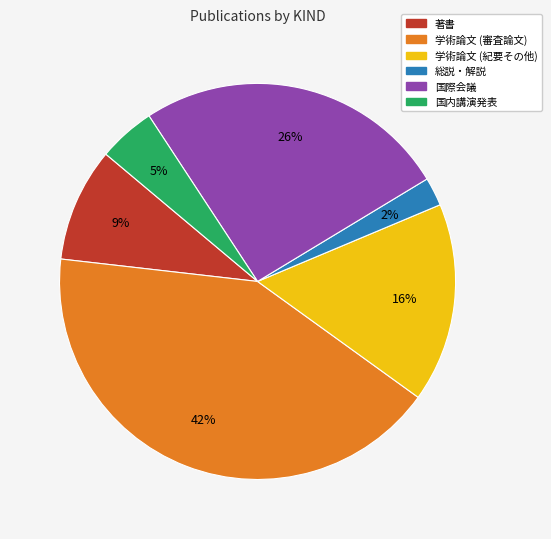

Is the sum of 国内講演発表 and 学術論文 (審査論文) greater than half?

No